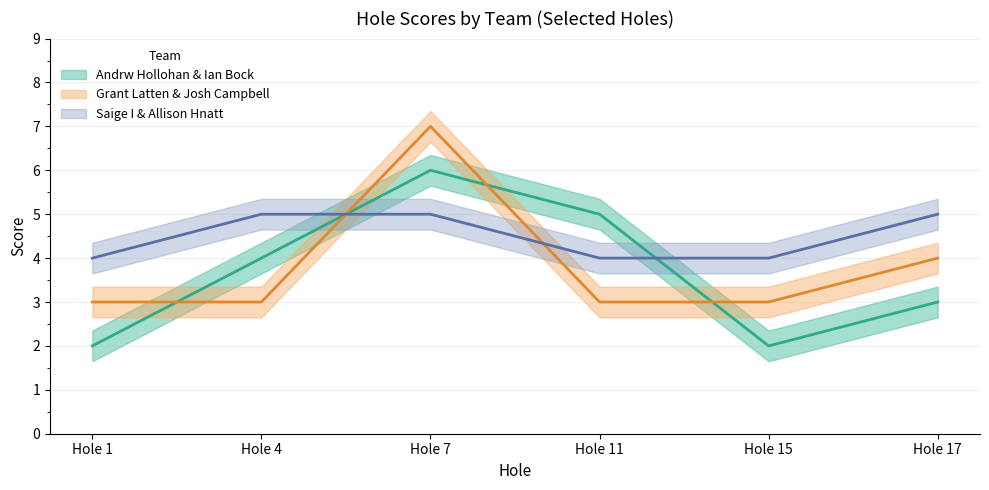

Is the value of hole_17 at Andrw Hollohan & Ian Bock greater than the value of hole_15 at Andrw Hollohan & Ian Bock?

Yes